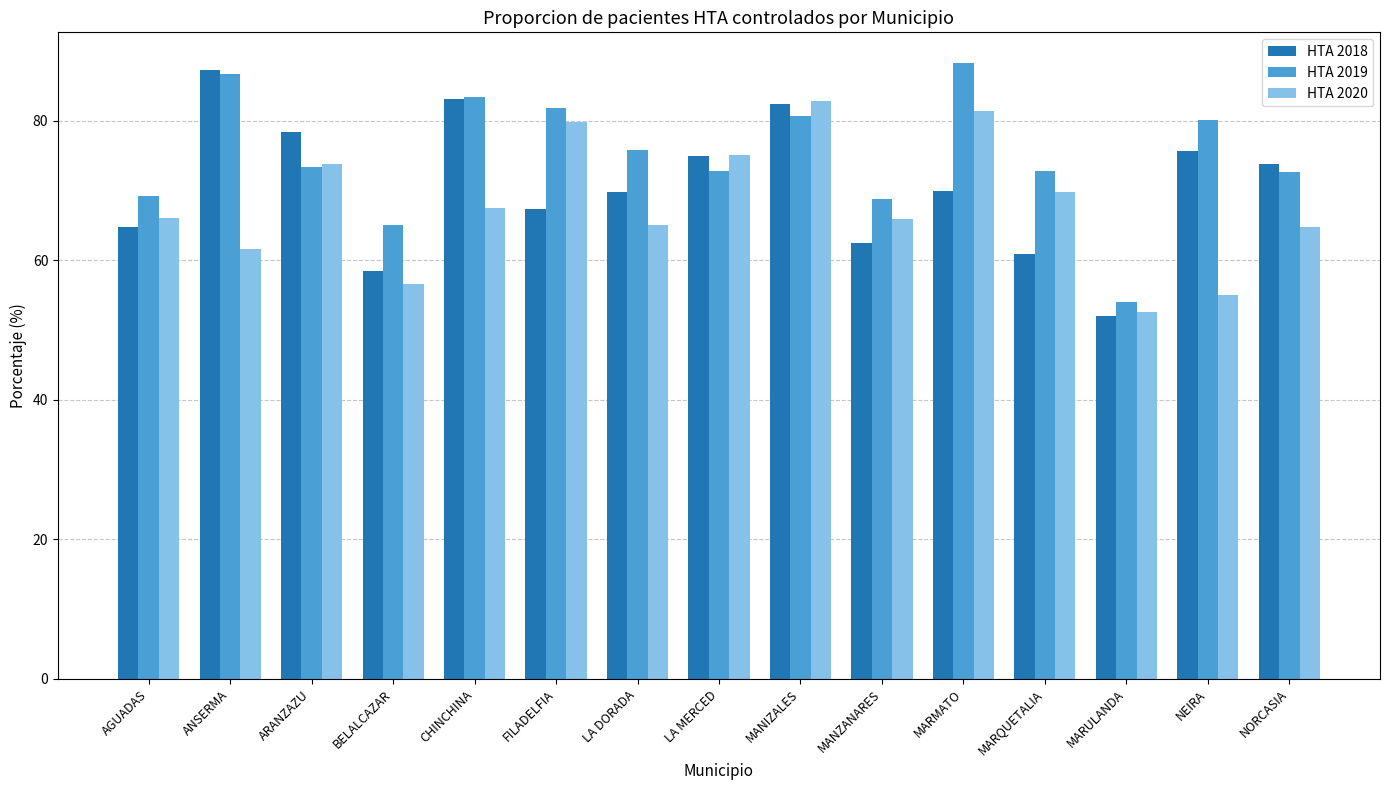

What is the minimum value for HTA 2020?

52.6